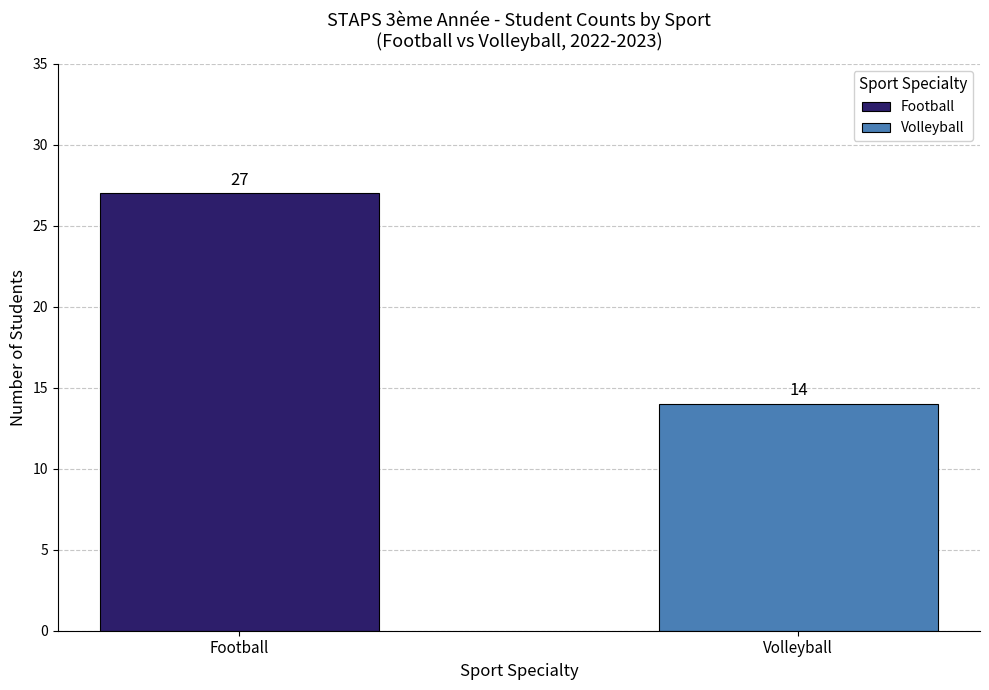

What is the ratio of the value at Football to the value at Volleyball?

1.9